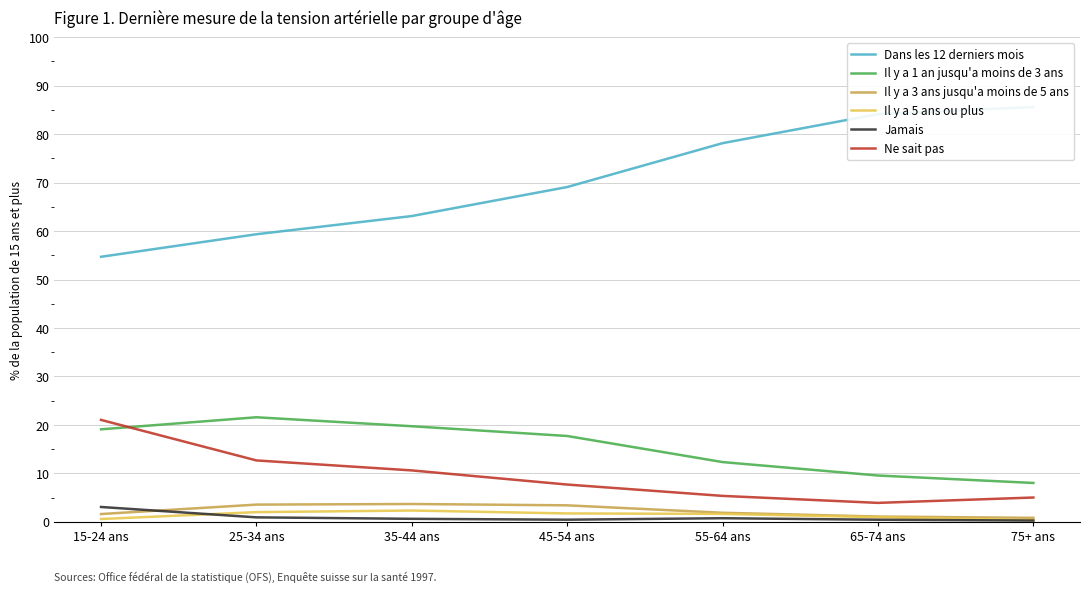

How many categories are shown in the chart?

7